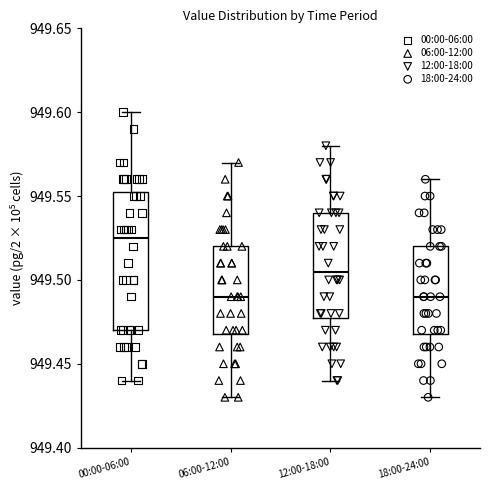

Which box has the highest median line?

00:00-06:00